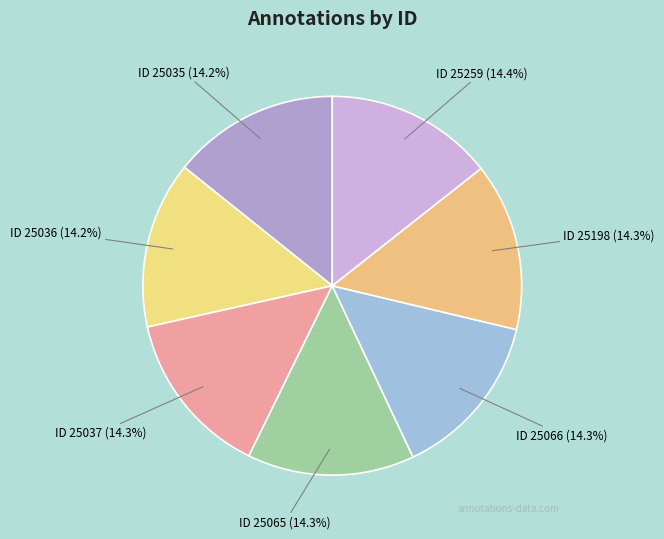

To the nearest percent, what is the average slice percentage?

14%